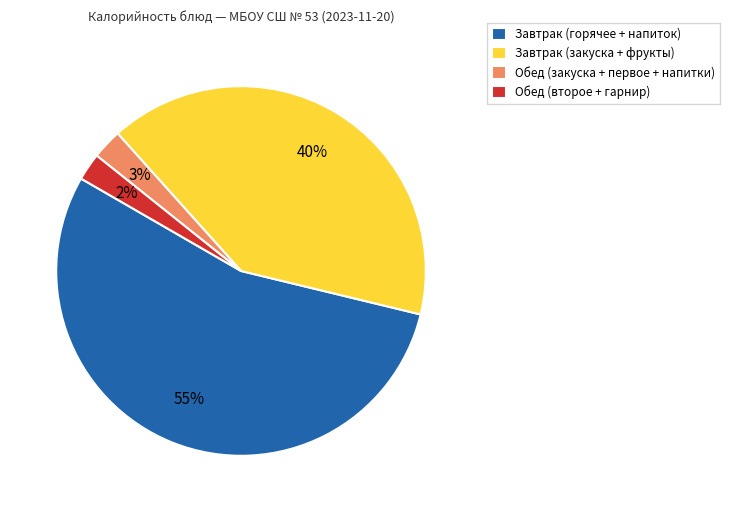

To the nearest percent, what is the combined percentage of Завтрак (закуска + фрукты) and Завтрак (горячее + напиток)?

95%